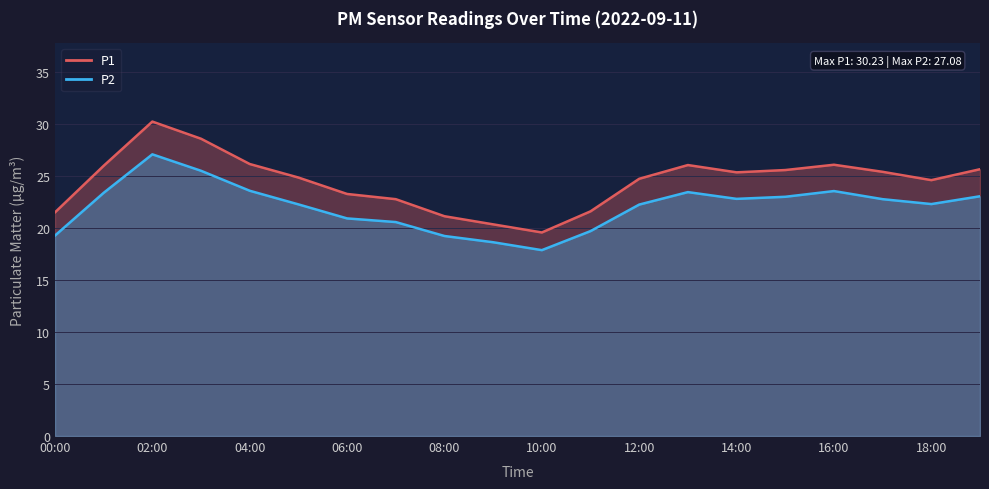

True or false: P2 and P1 cross at least once.

False